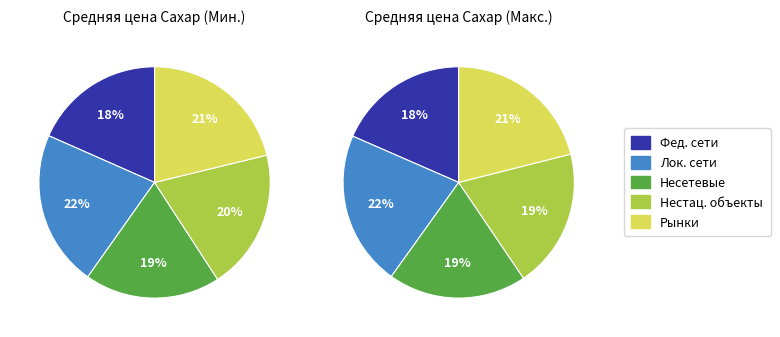

Count the number of slices in the pie.

5